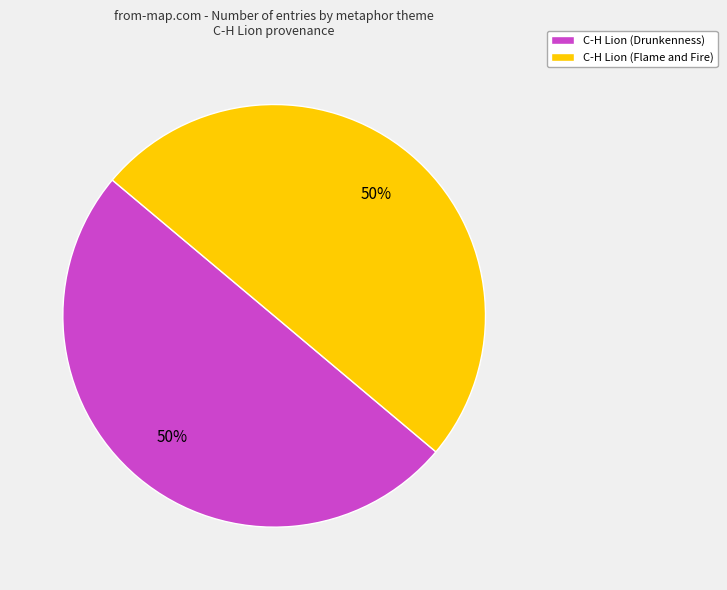

Is the sum of C-H Lion (Drunkenness) and C-H Lion (Flame and Fire) greater than half?

Yes